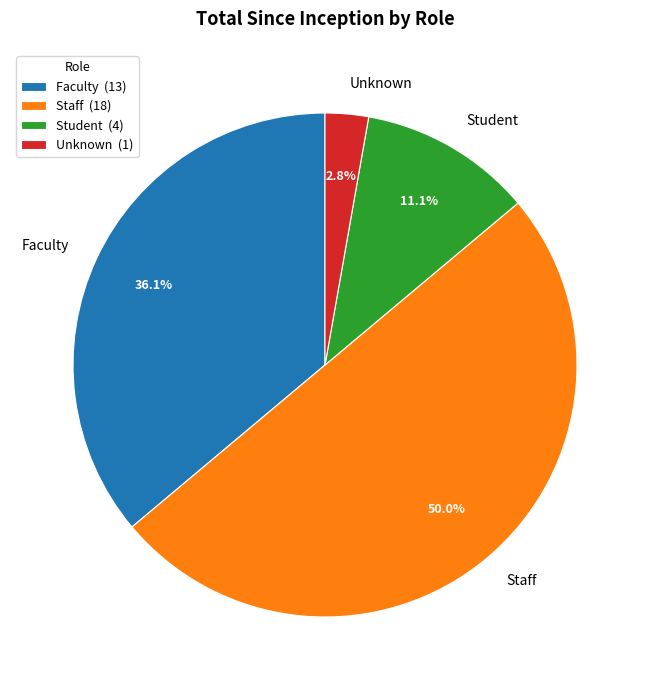

What percentage is the Unknown slice, to the nearest percent?

3%